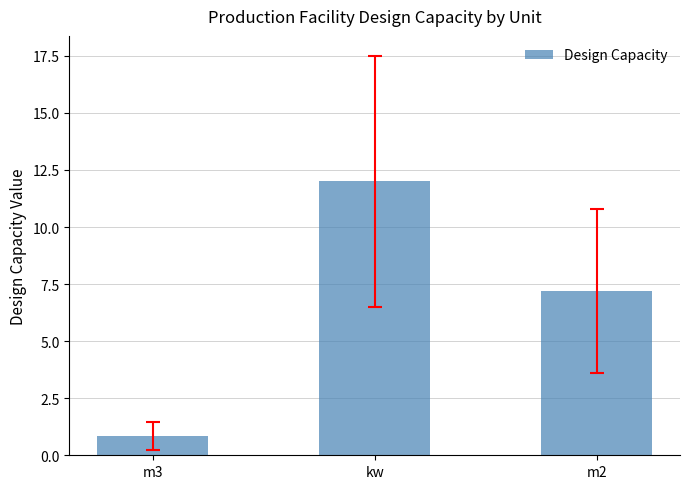

Does the chart contain stacked bars?

No